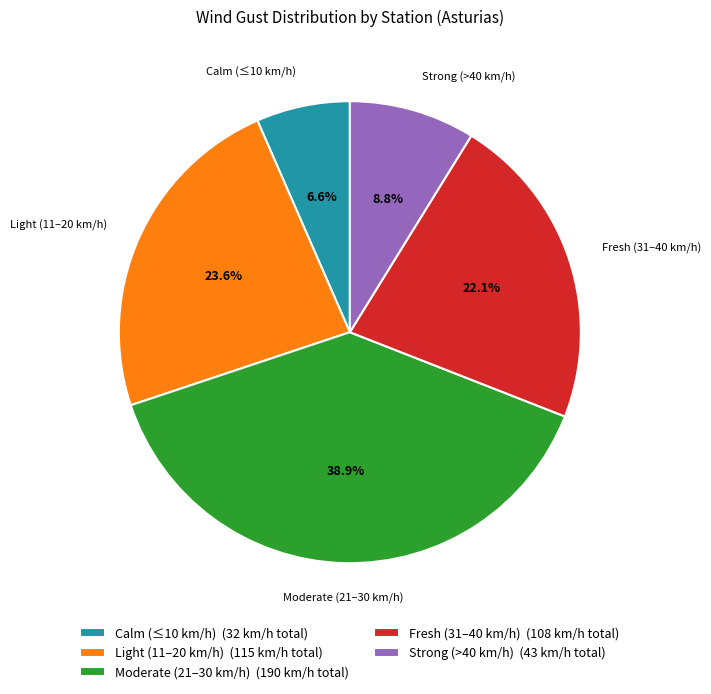

What portion of the pie excludes Moderate (21–30 km/h) (190 km/h total)?

61.1%